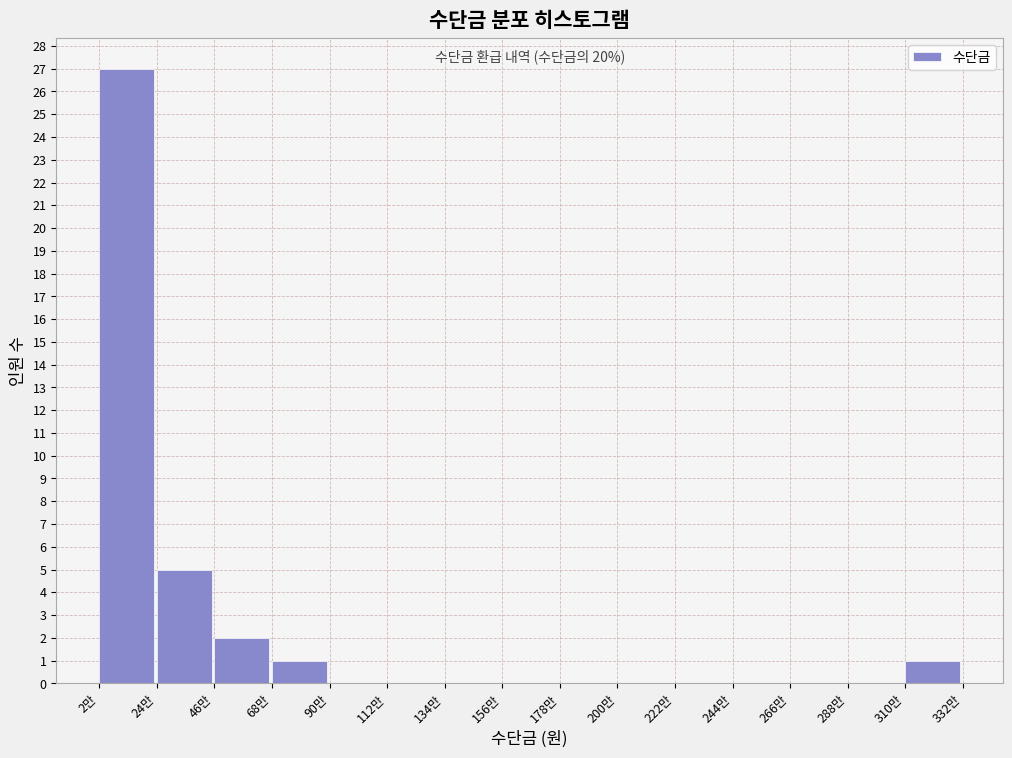

Reading right to left, list all the values displayed in this chart.

310만=1	288만=0	266만=0	244만=0	222만=0	200만=0	178만=0	156만=0	134만=0	112만=0	90만=0	68만=1	46만=2	24만=5	2만=27